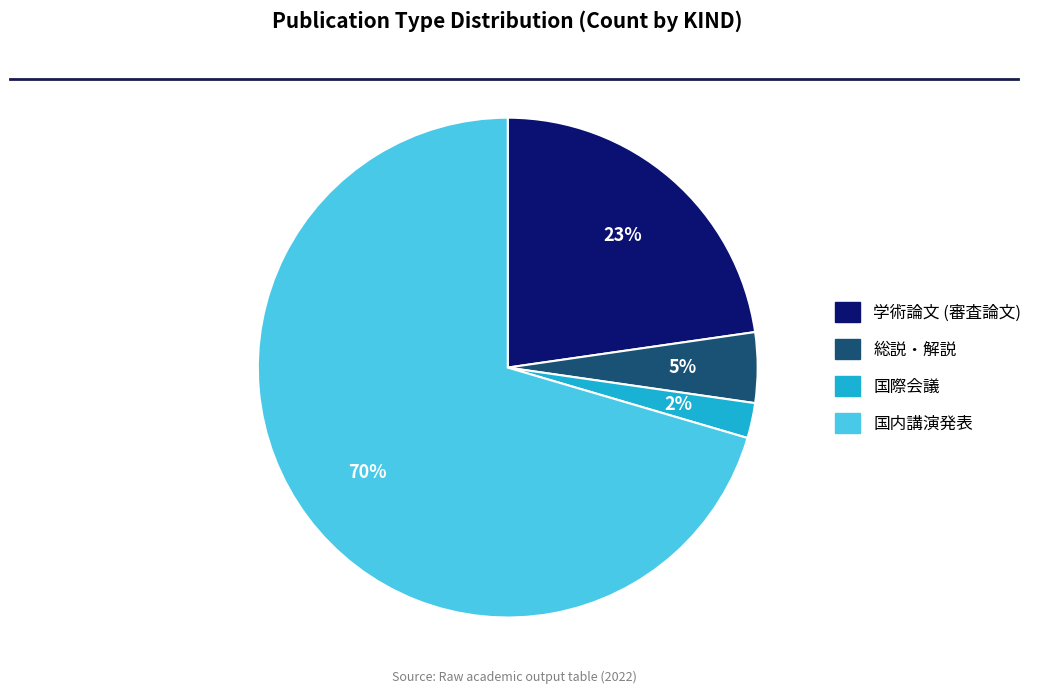

What is the majority slice?

国内講演発表